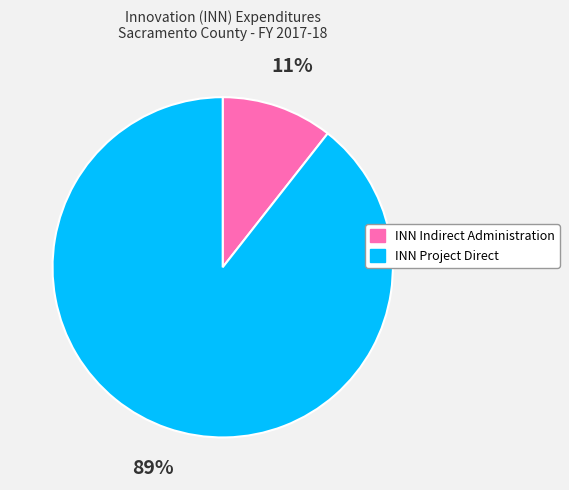

Is INN Indirect Administration the majority of the pie?

No